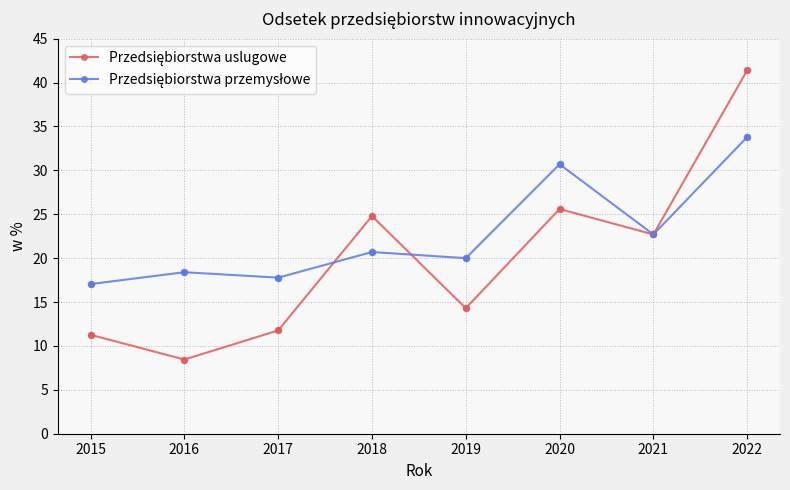

What is the spread (max minus min) of values at 2018?

4.1